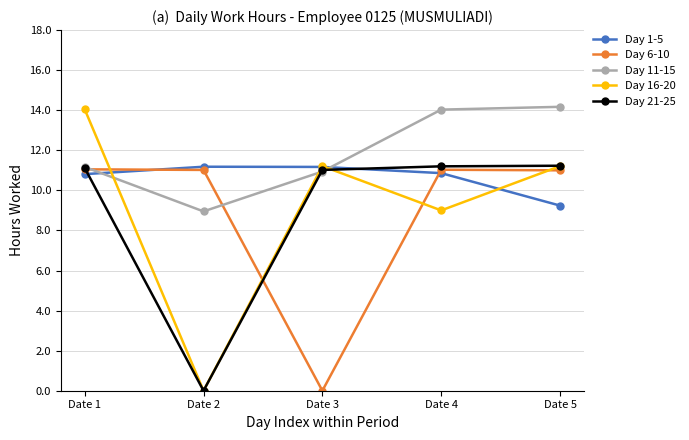

Where do Day 11-15 and Day 1-5 first cross each other?

Date 1 and Date 2